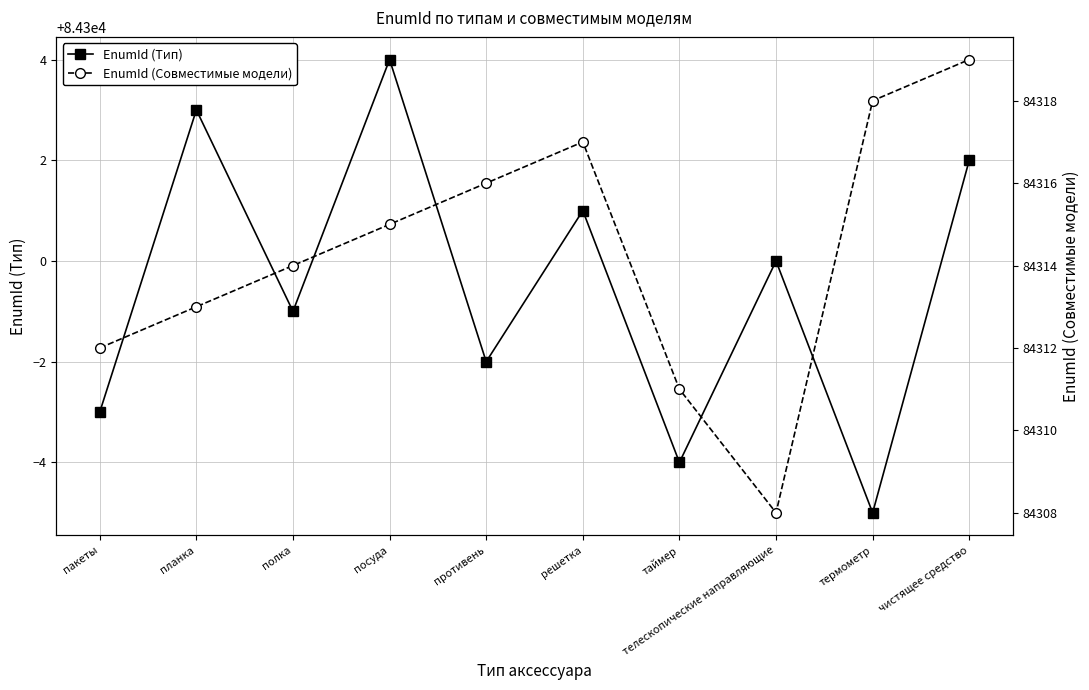

Reading left to right, list all the values displayed in this chart.

EnumId (Тип): 84297	84303	84299	84304	84298	84301	84296	84300	84295	84302
EnumId (Совместимые модели): 84312	84313	84314	84315	84316	84317	84311	84308	84318	84319